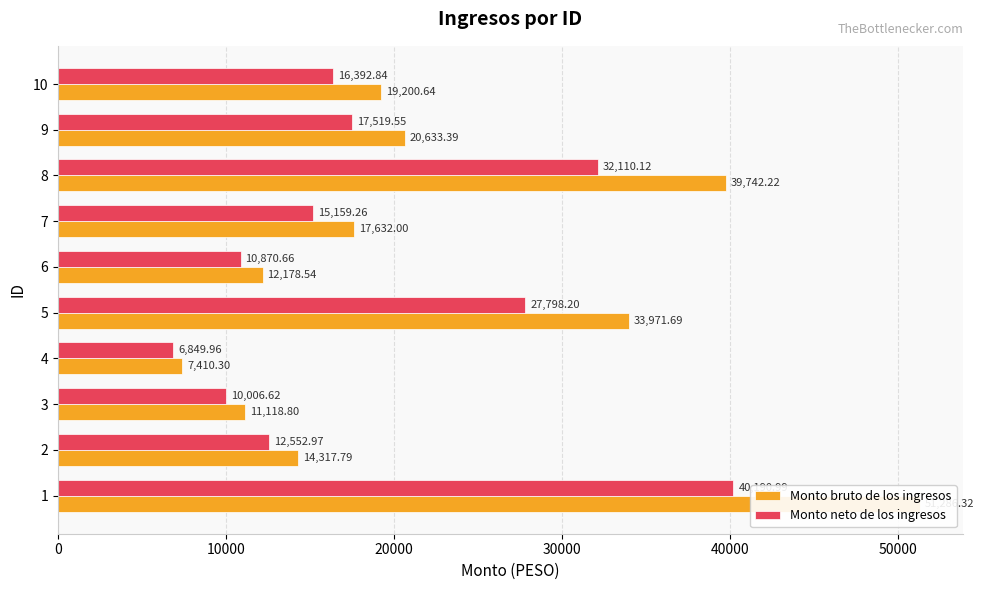

Rank the series by their average value, from lowest to highest.

Monto neto de los ingresos, Monto bruto de los ingresos